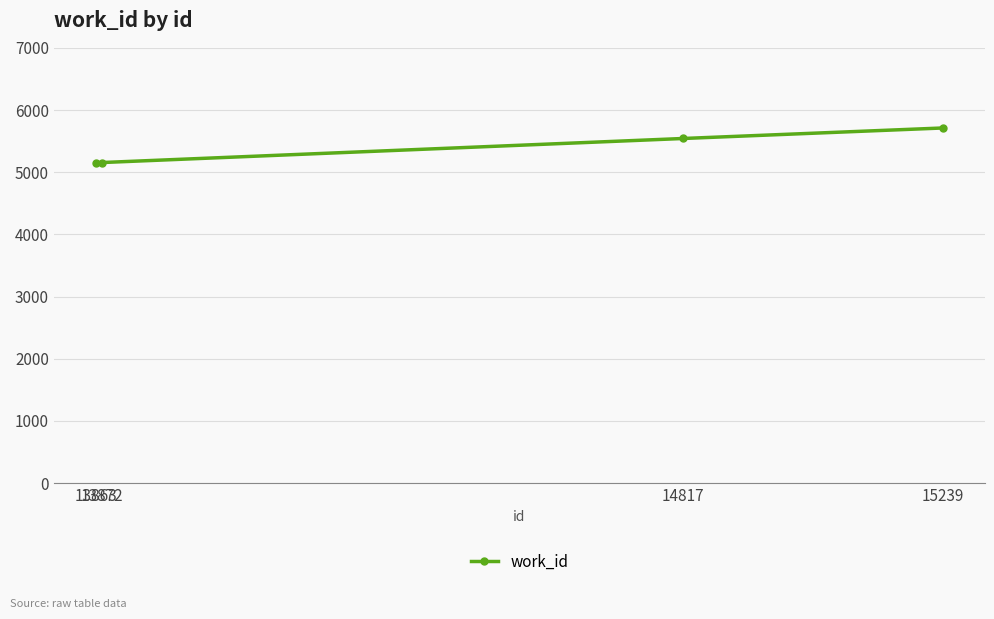

What is the smallest value displayed?

5146